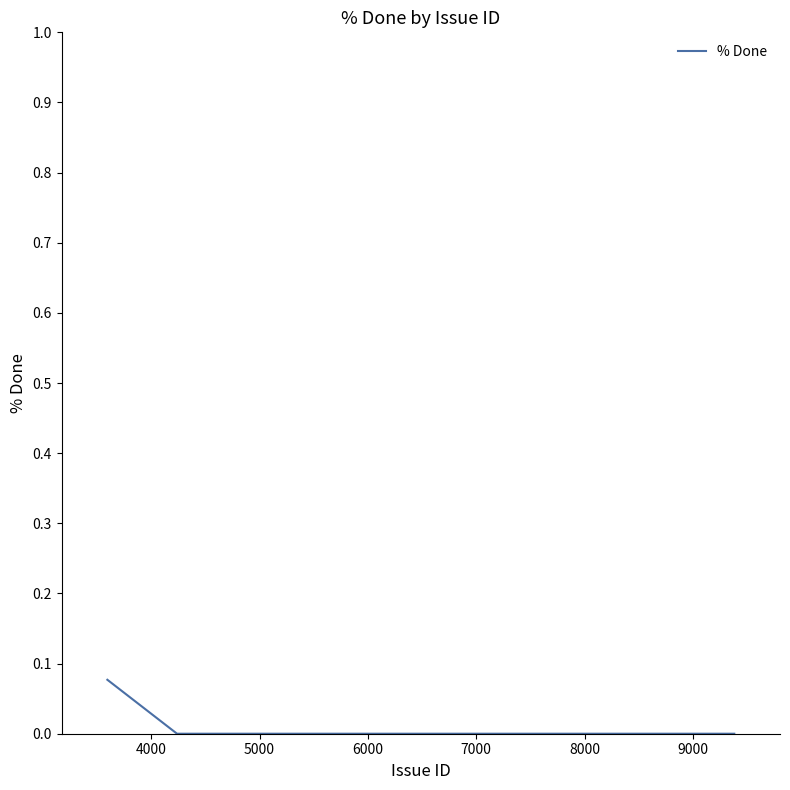

What is the value of the 1st point from the left?

0.1